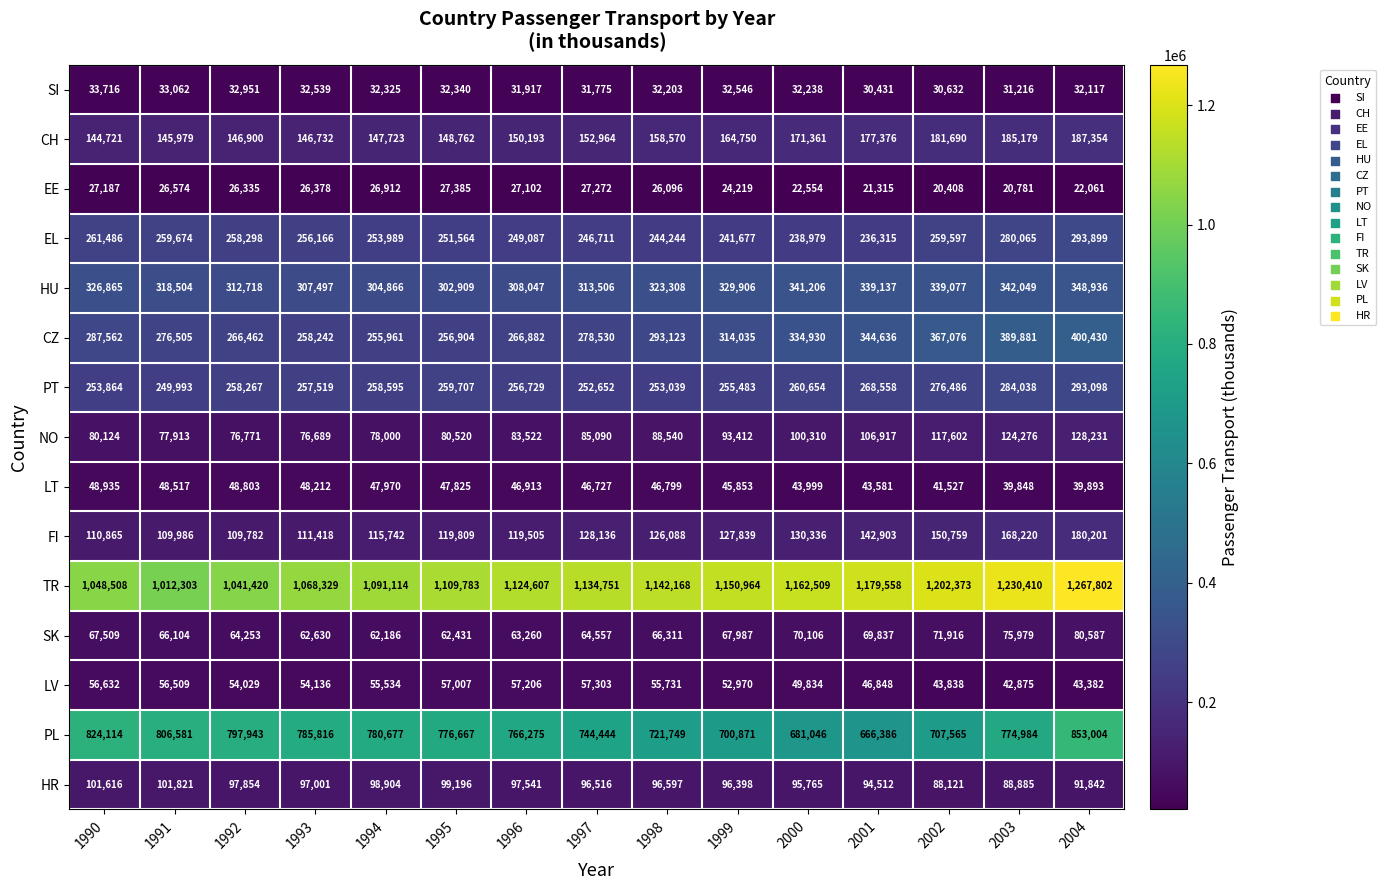

What is the approximate value of PL at 2001?

666386